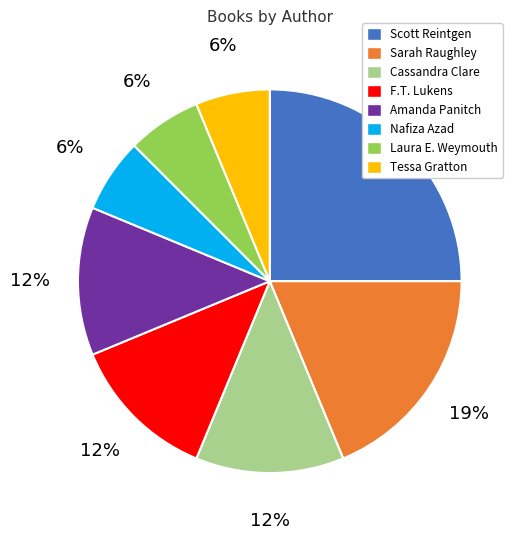

Count the number of slices in the pie.

8